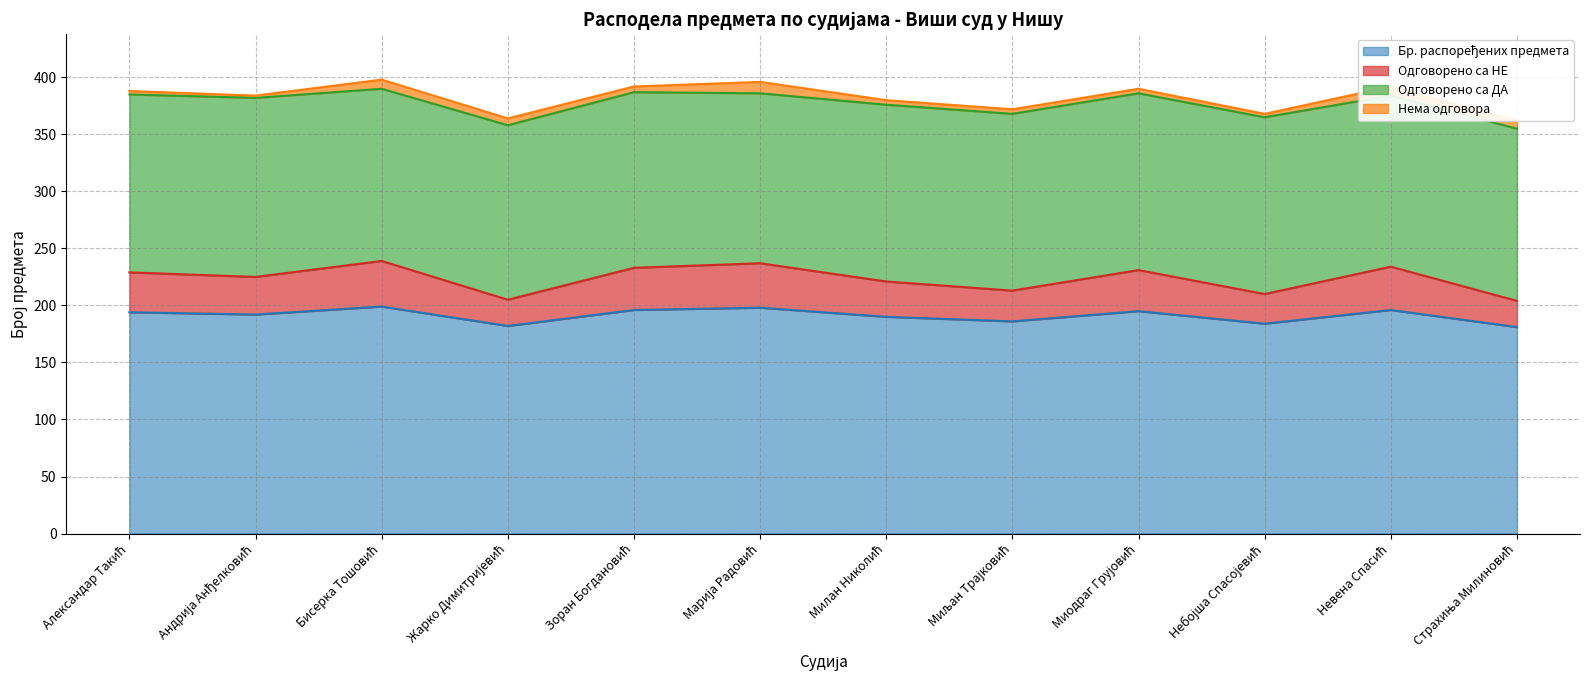

True or false: Бр. распоређених предмета has more than 0 points higher than both neighbors.

True